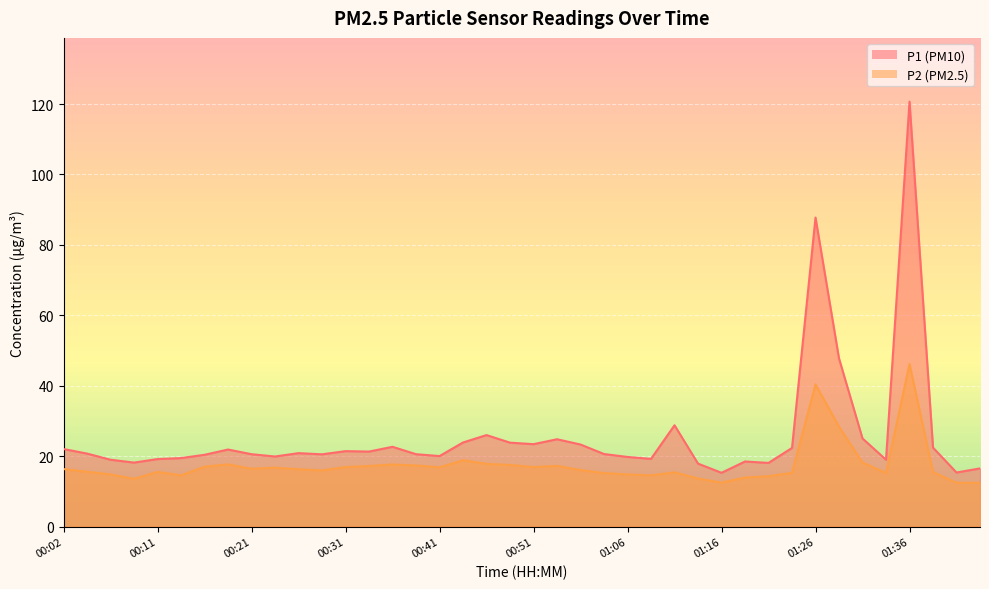

True or false: P1 has more than 1 interior local peaks.

True